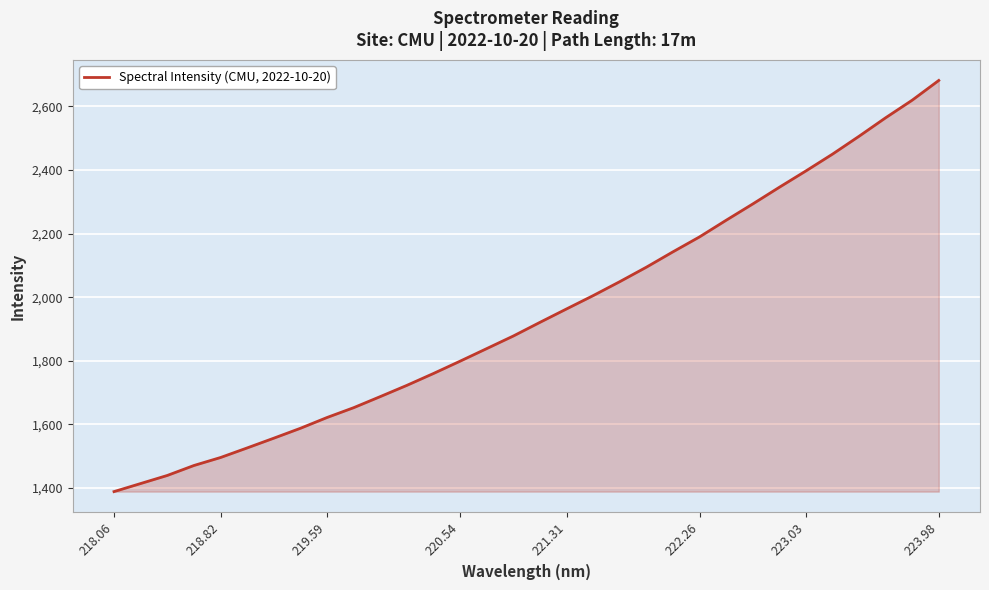

What is the smallest value displayed?

1388.7